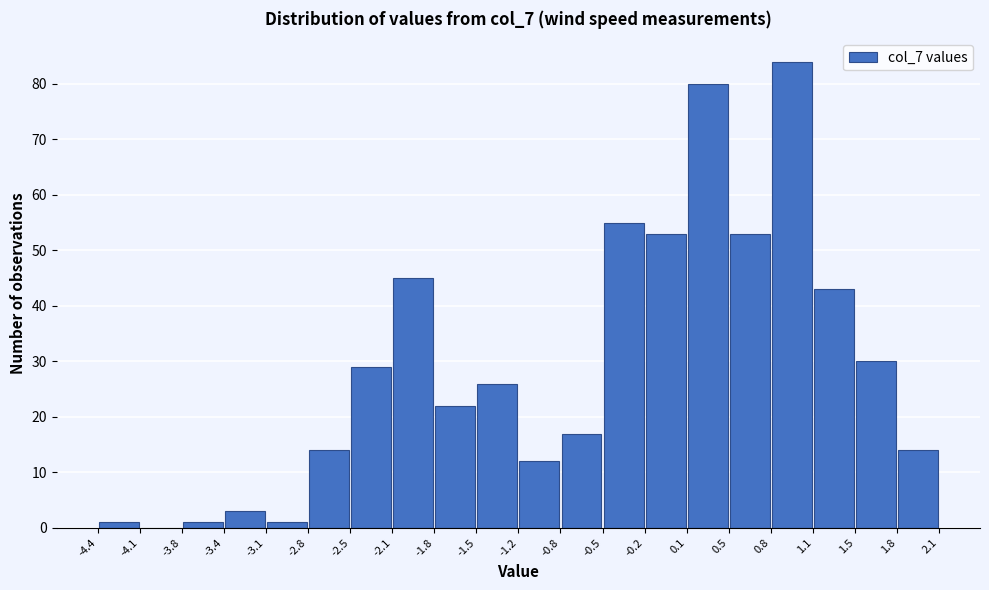

How tall is the bar that spans -0.5 to -0.2 on the x-axis? The values are not printed on the chart, so give them approximately, as read against the axis.

55